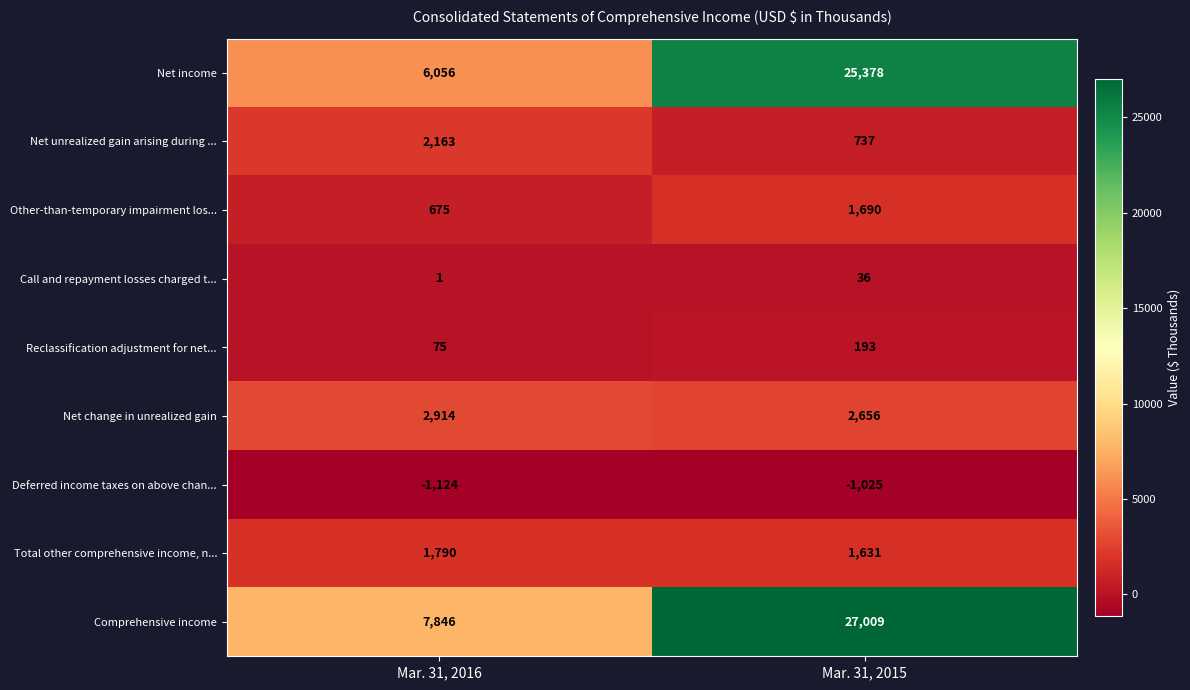

What is the minimum value shown in the chart?

-1124